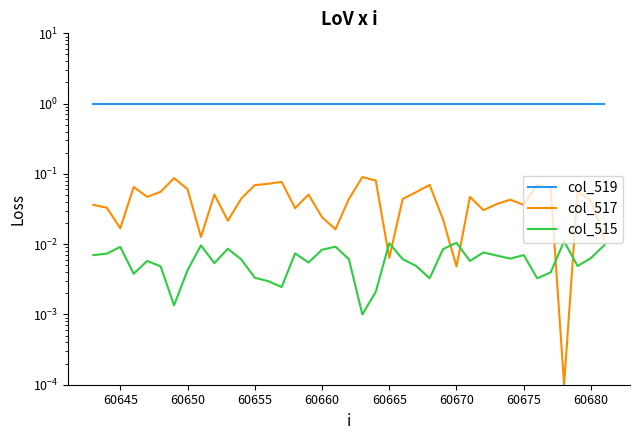

What are all the series names shown in the legend?

col_519, col_517, col_515